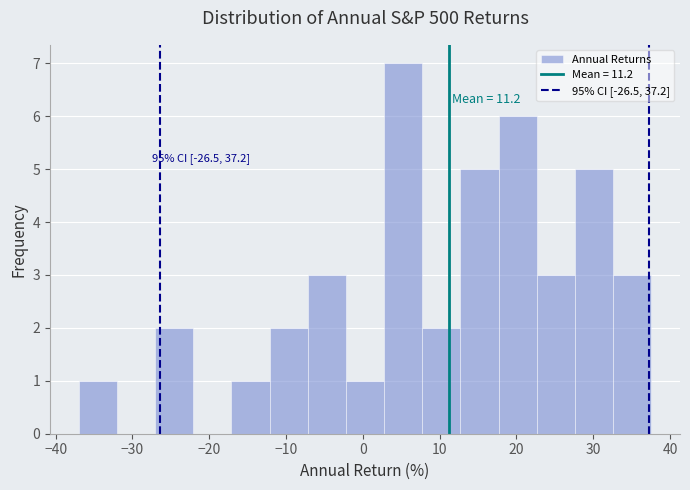

Over which range of the x-axis is the bar tallest?

3 to 8